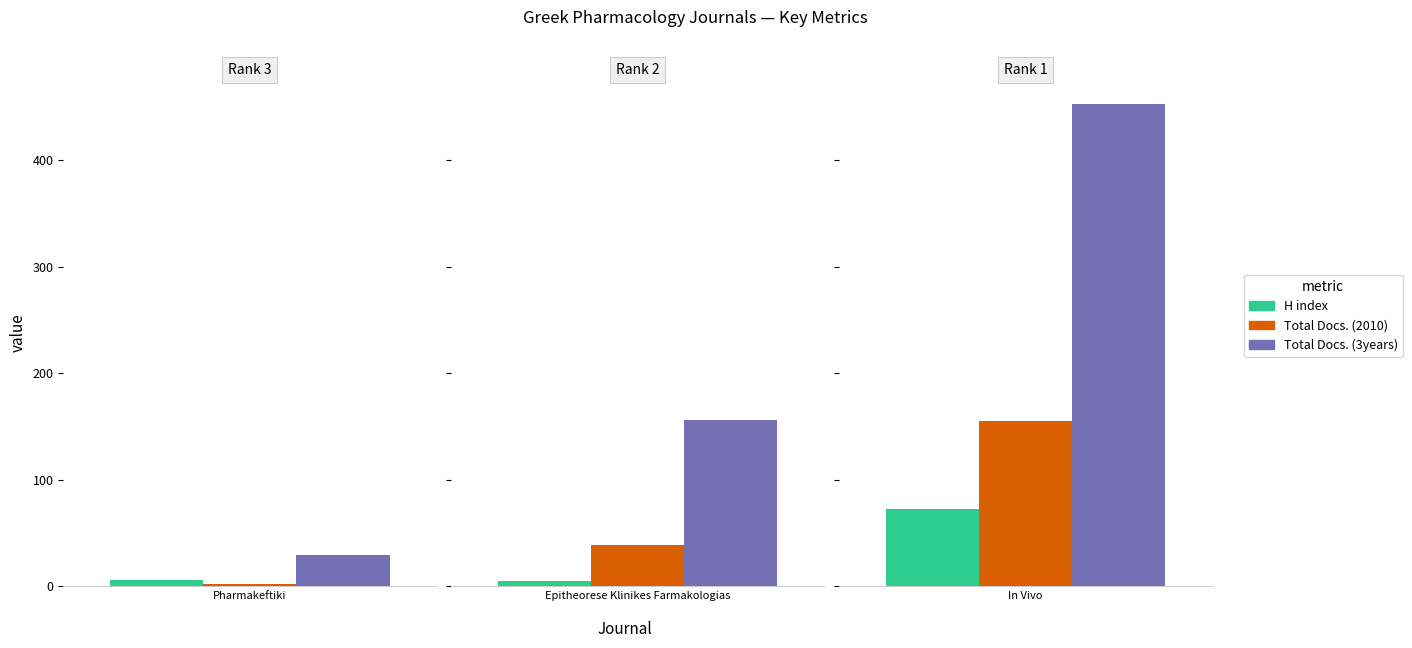

Rank the series at Pharmakeftiki from highest to lowest value.

Total Docs. (3years), H index, Total Docs. (2010)